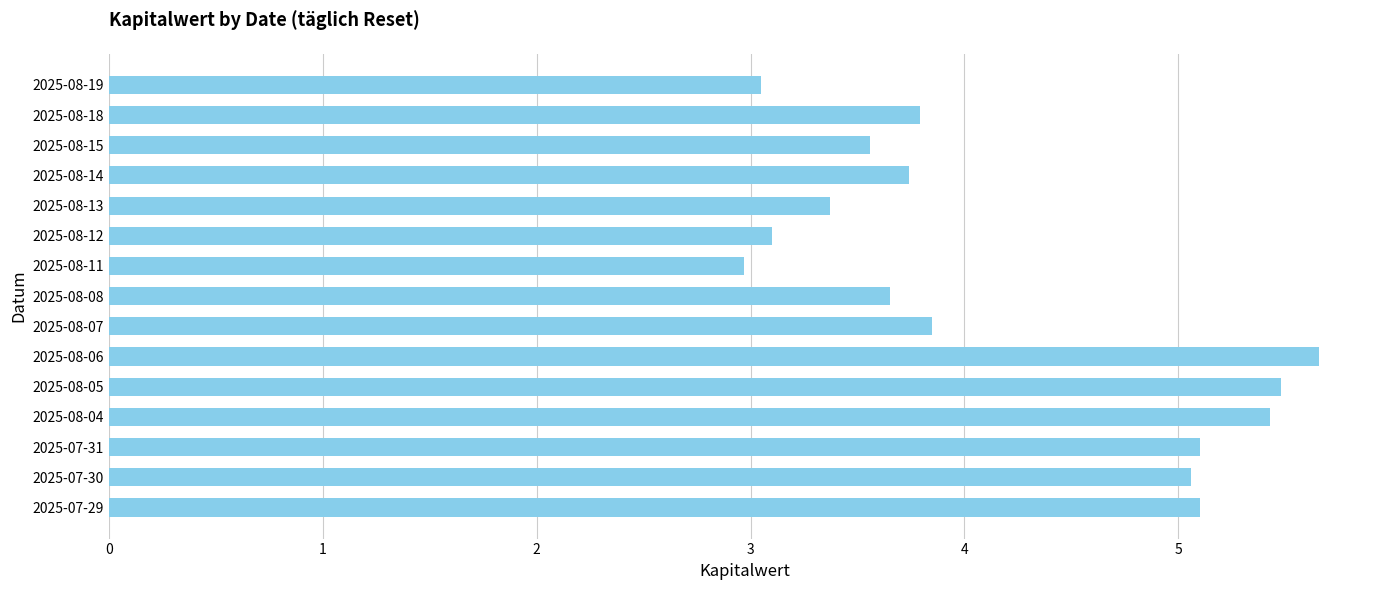

What is the change in value from 2025-08-05 to 2025-07-29?

-0.4